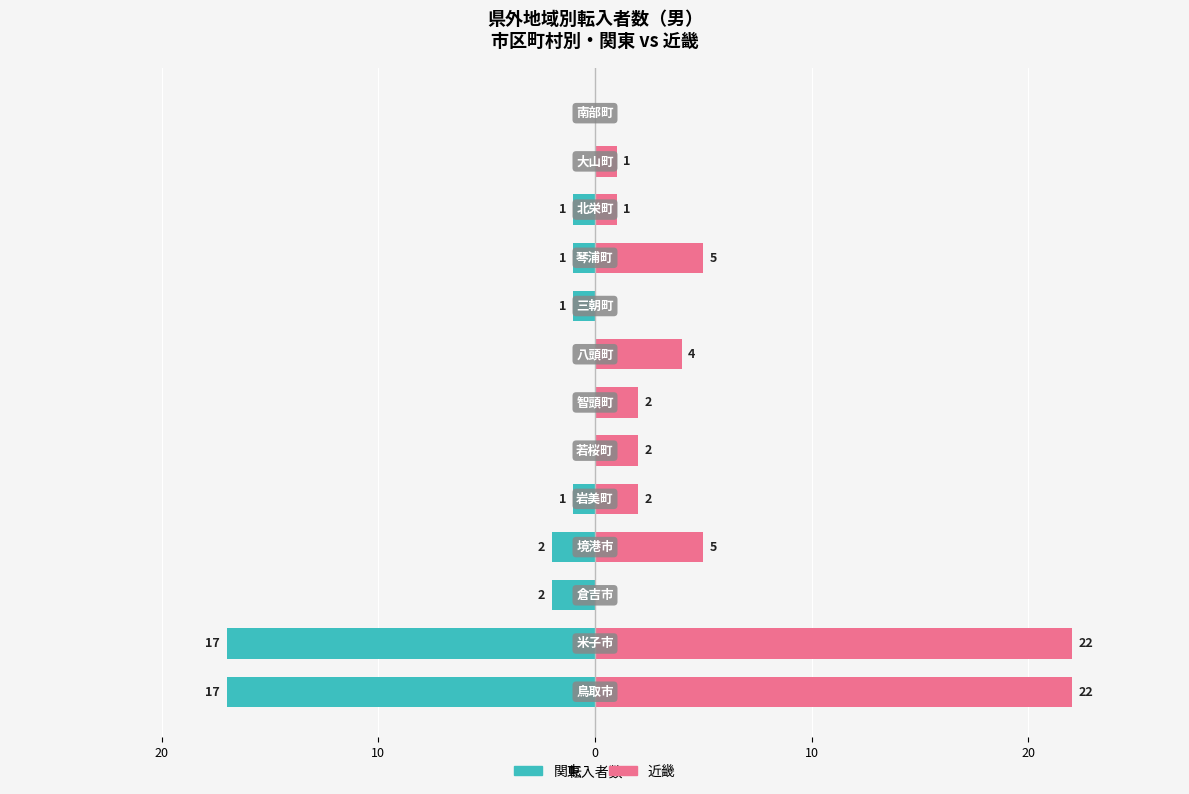

Between 30 and 20, which is larger?

30